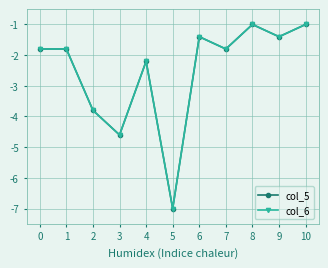

Is this an area chart (filled region under the line)?

No